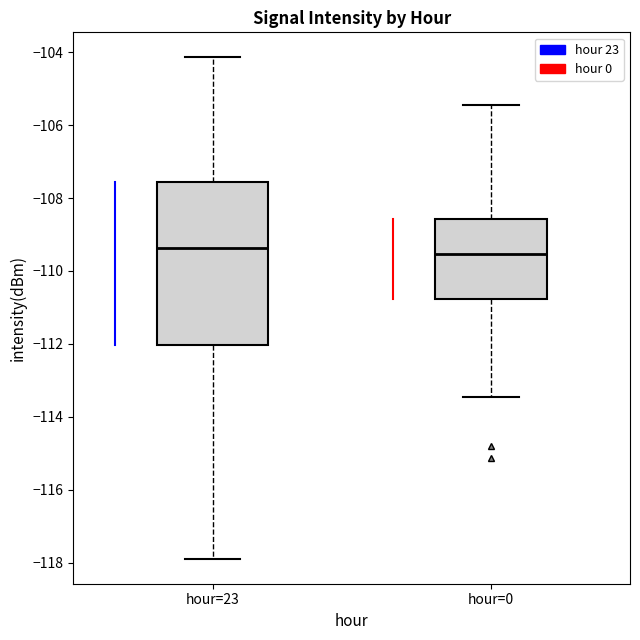

Reading left to right, transcribe this box plot: for each box, give where its median line is, the range the box spans, and where its two whiskers end, as read against the y-axis. The values are not printed on the chart, so give them approximately, as read against the axis.

hour=23: median -109.4, box -112.0 to -107.6, whiskers -117.8 to -104.2
hour=0: median -109.6, box -110.8 to -108.6, whiskers -113.4 to -105.4